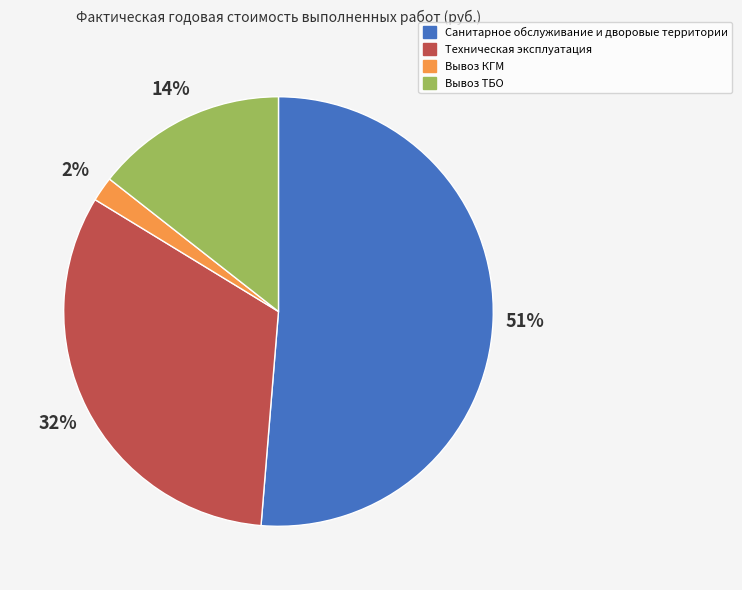

True or false: Вывоз КГМ accounts for 2% of the total.

True